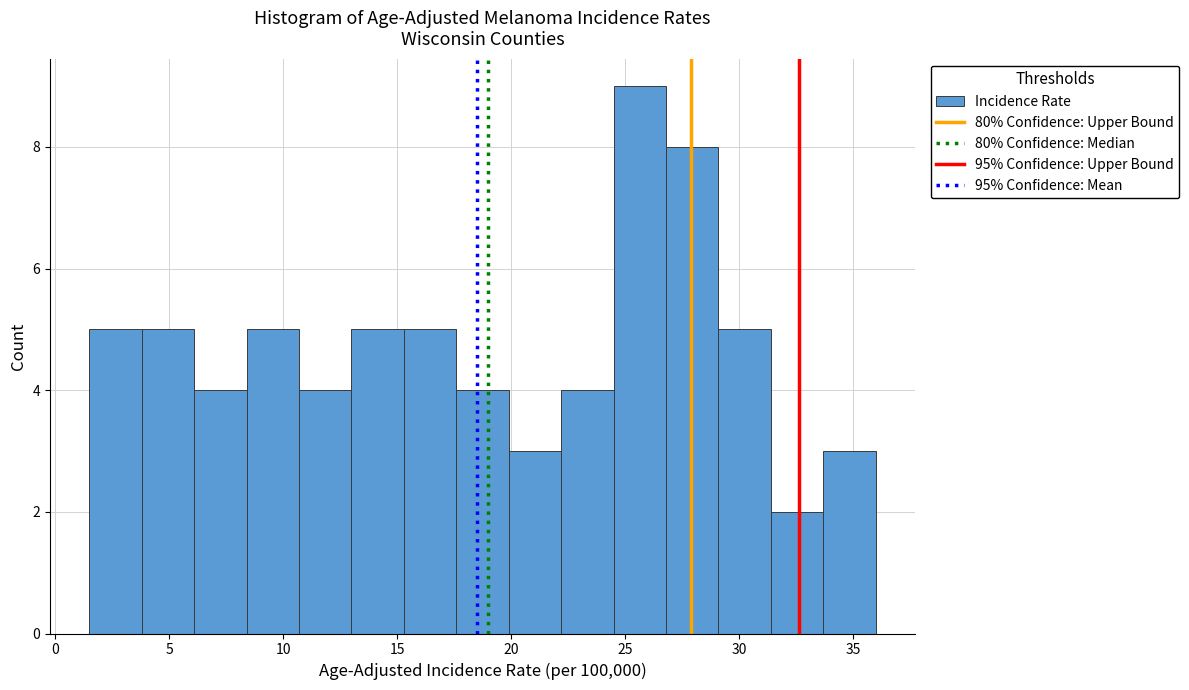

Over which range of the x-axis is the bar tallest?

24.5 to 26.8